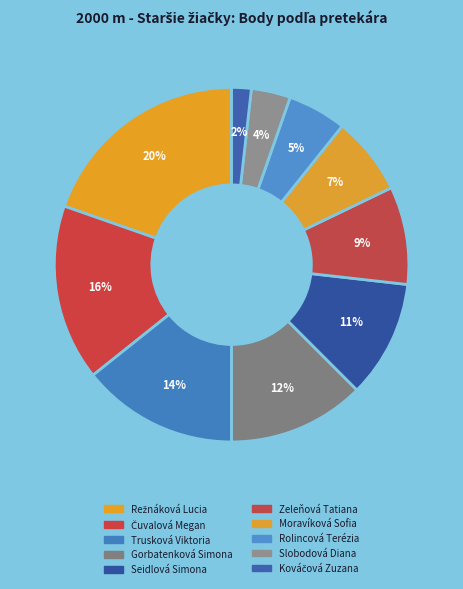

To the nearest percent, what portion does Slobodová Diana represent?

4%